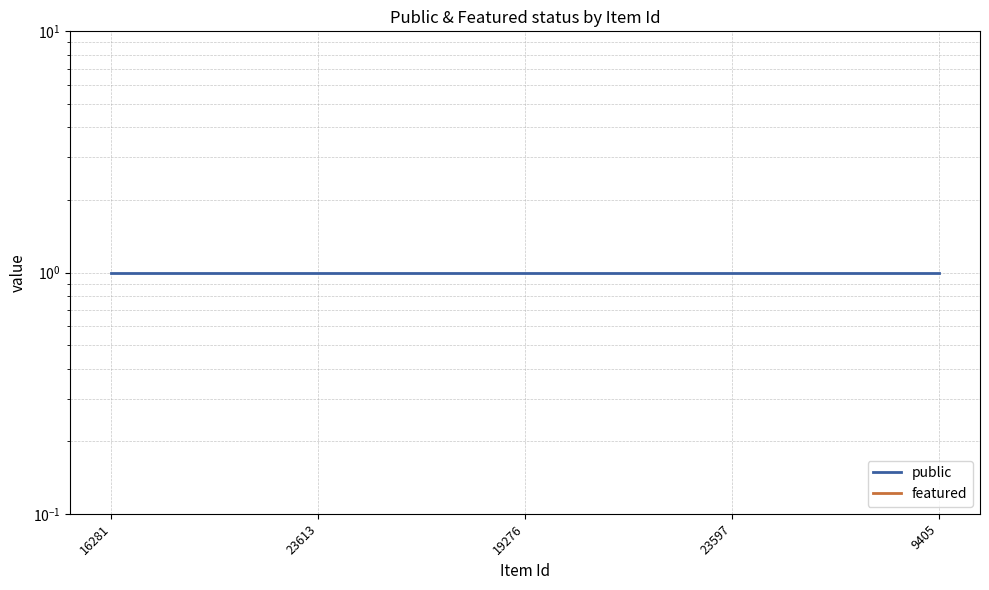

At how many categories does at least one series exceed 0?

5